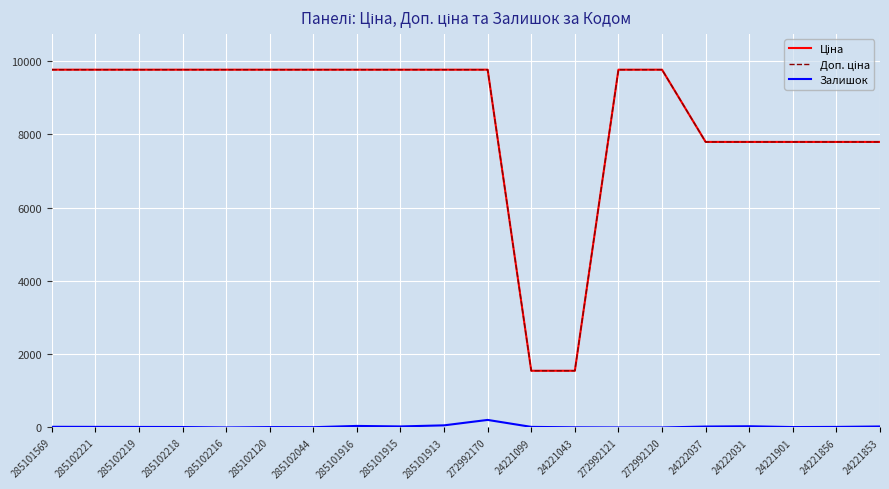

What is the greatest value displayed?

9764.4